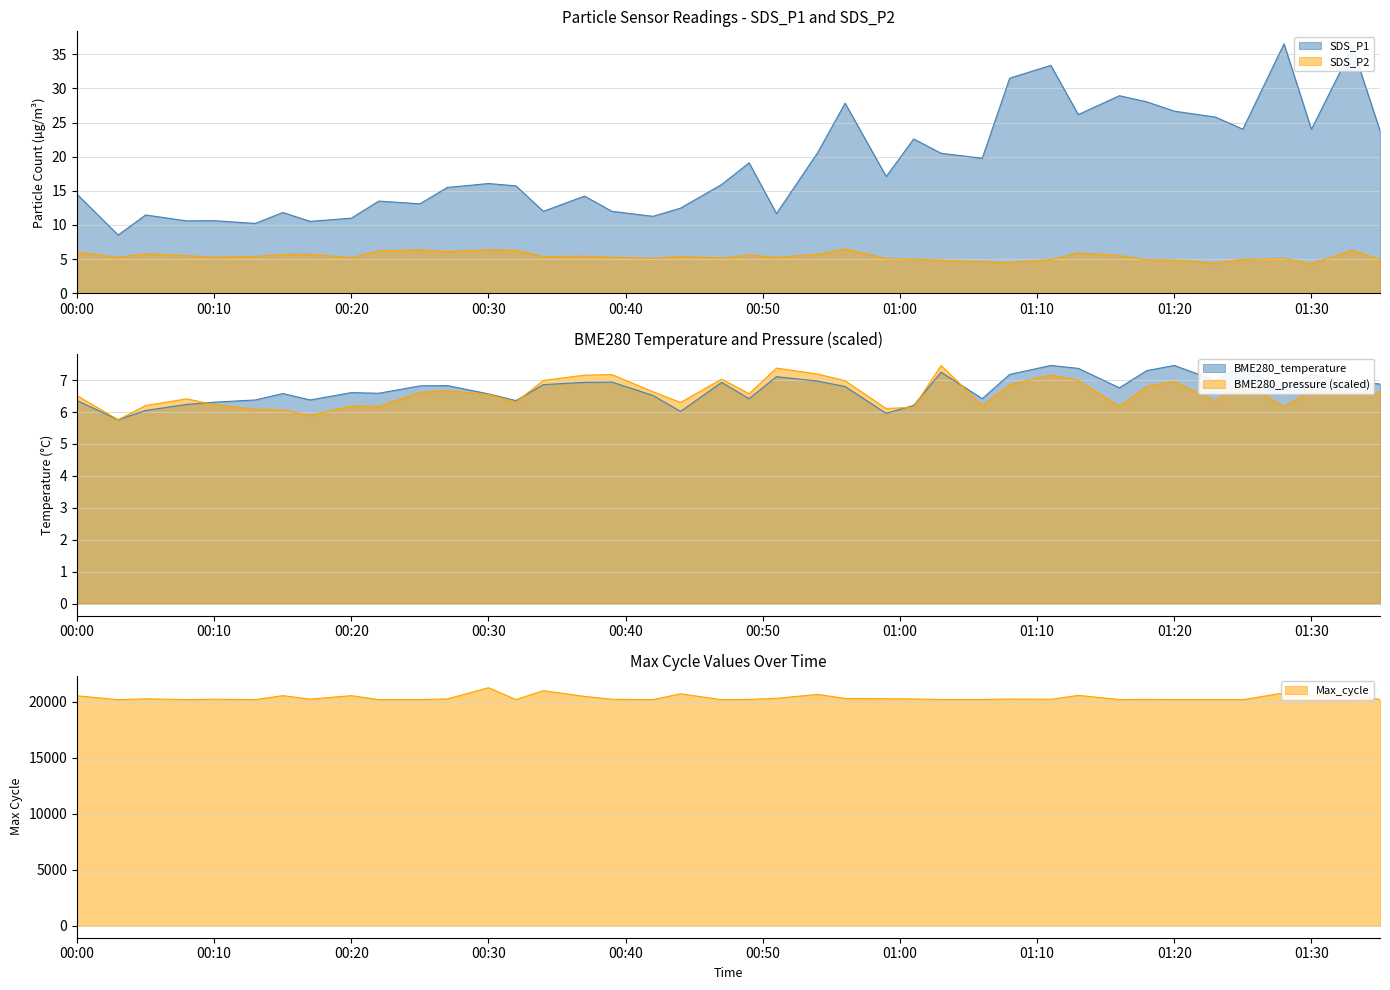

How many data points in BME280_temperature are above 6?

38